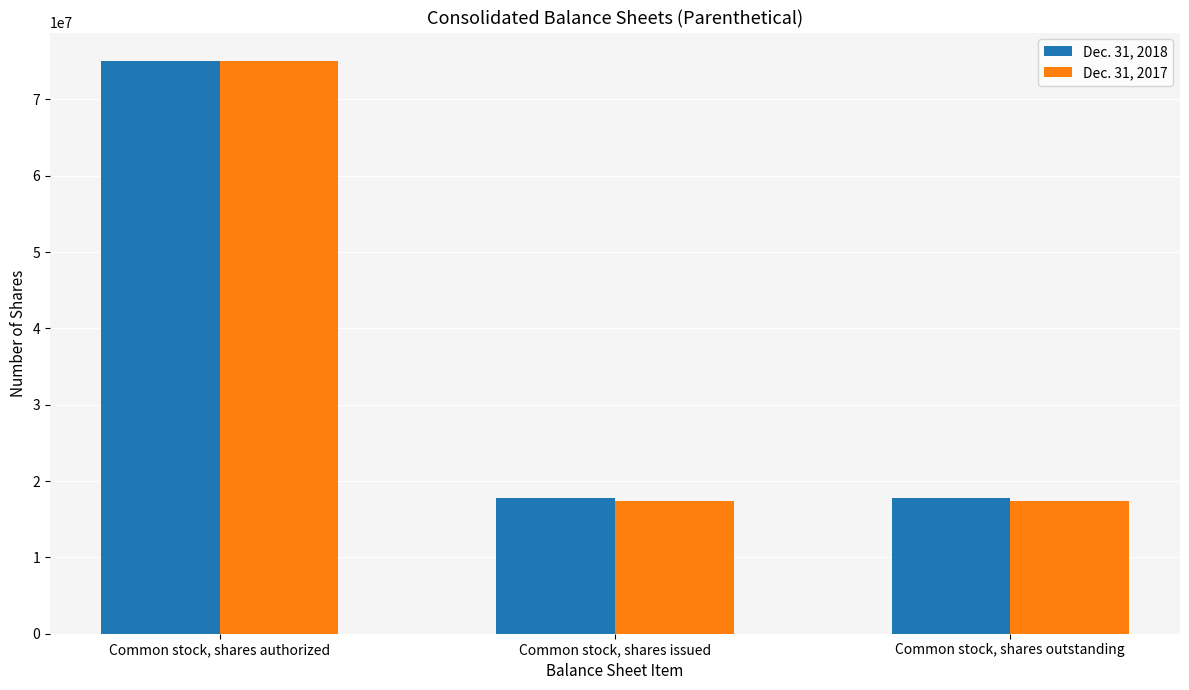

At which category does the chart reach its peak across all series?

Common stock, shares authorized